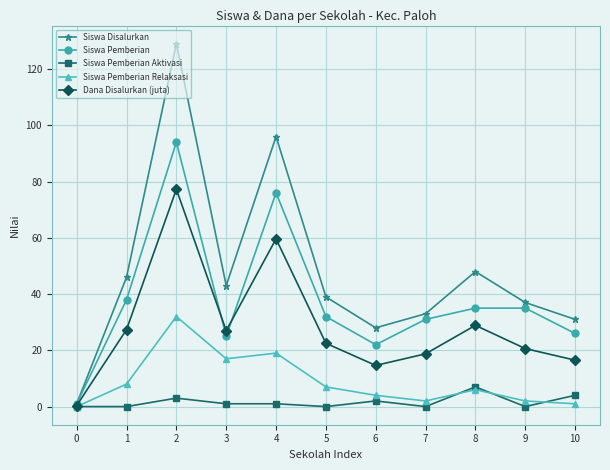

What is the value of the Dana Disalurkan (juta) point at the 2nd from the left?

27.4